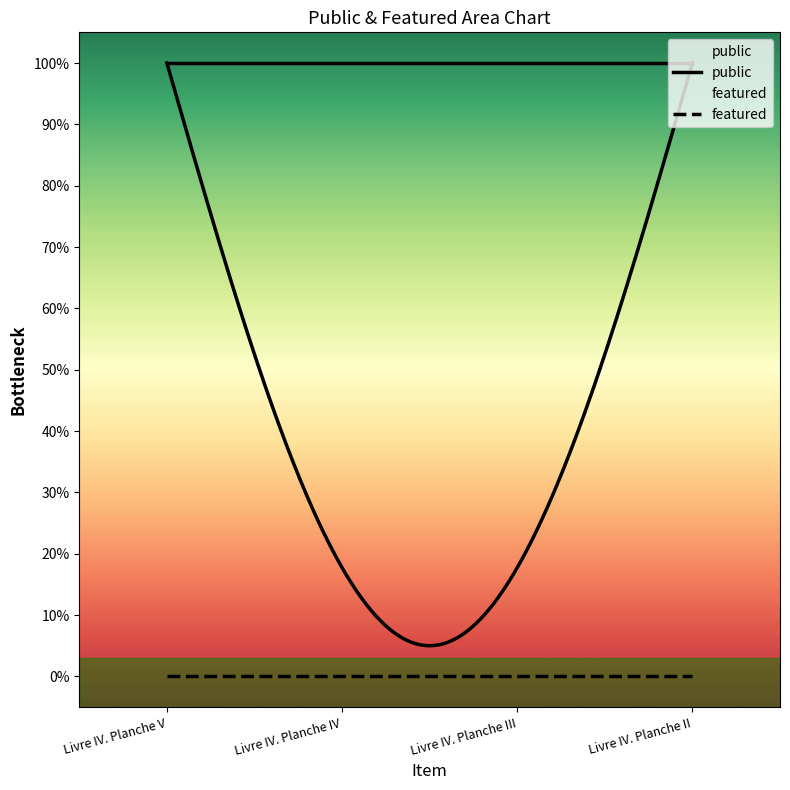

List the labels in order of featured value, smallest first.

Livre IV. Planche V, Livre IV. Planche IV, Livre IV. Planche III, Livre IV. Planche II